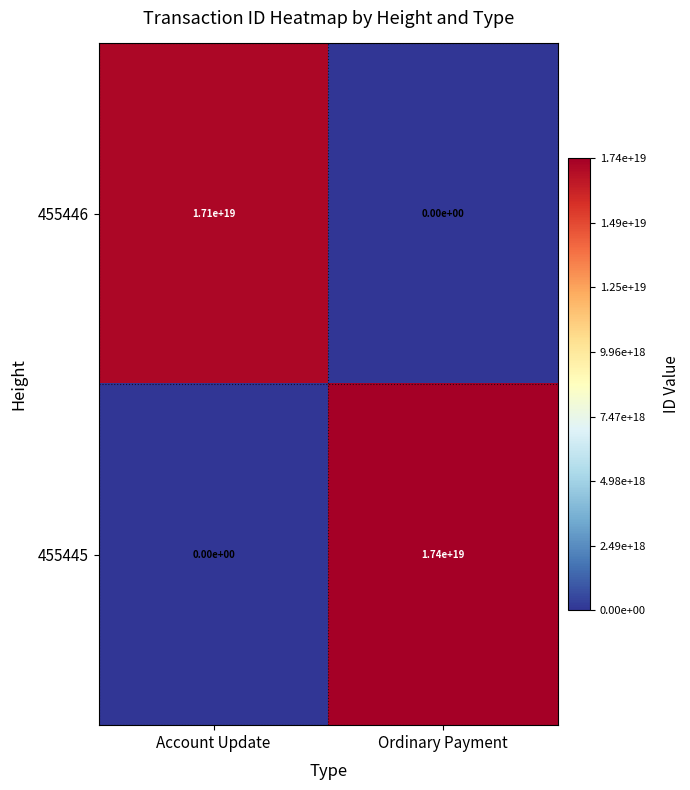

Rank the series at Account Update from highest to lowest value.

455446, 455445